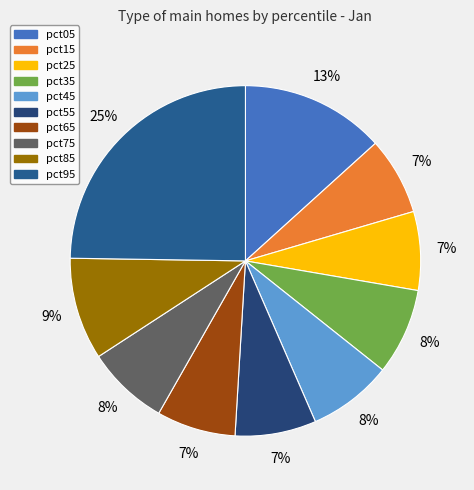

Is there a majority slice in this chart?

No